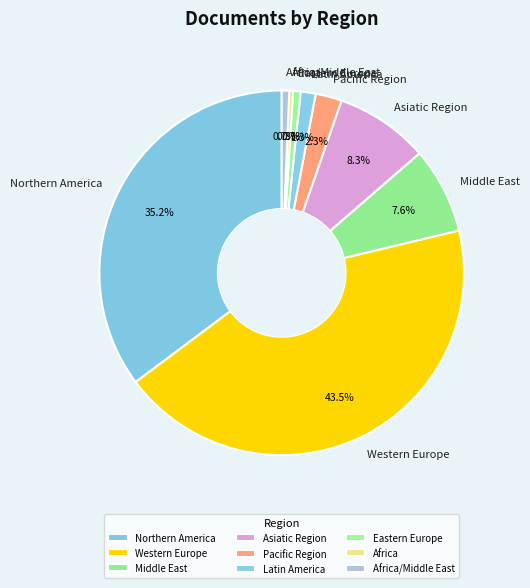

To the nearest percent, what is the combined percentage of Pacific Region and Africa/Middle East?

3%